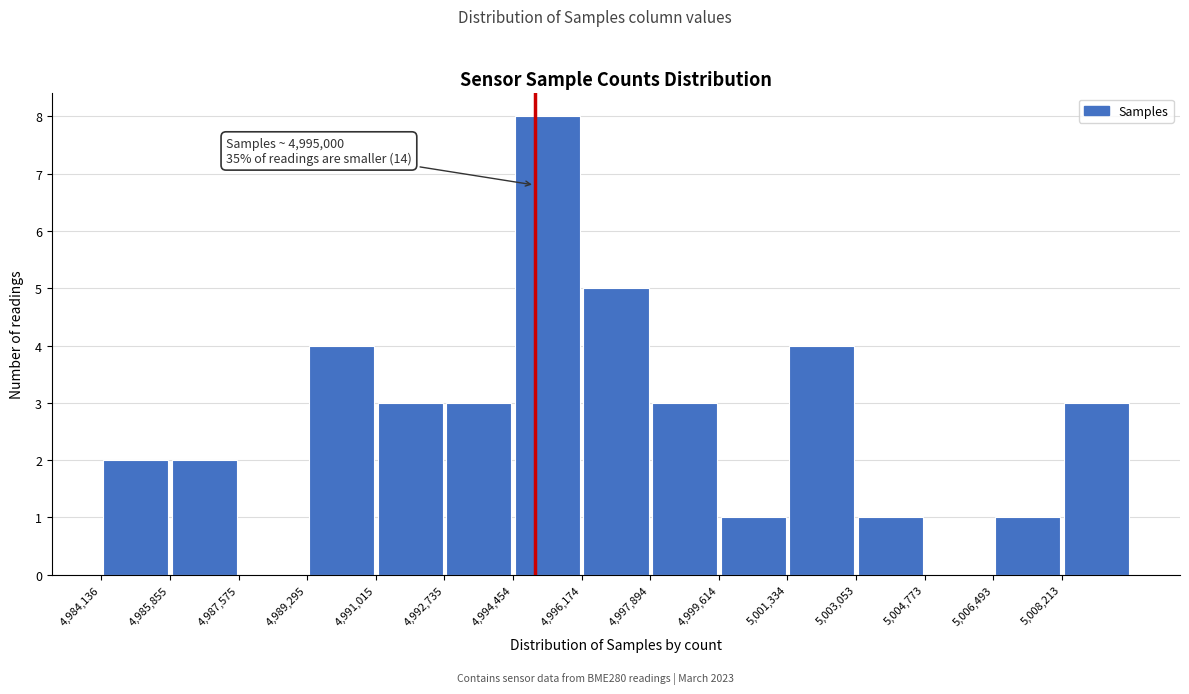

Over which range of the x-axis is the bar tallest?

4994400 to 4996200